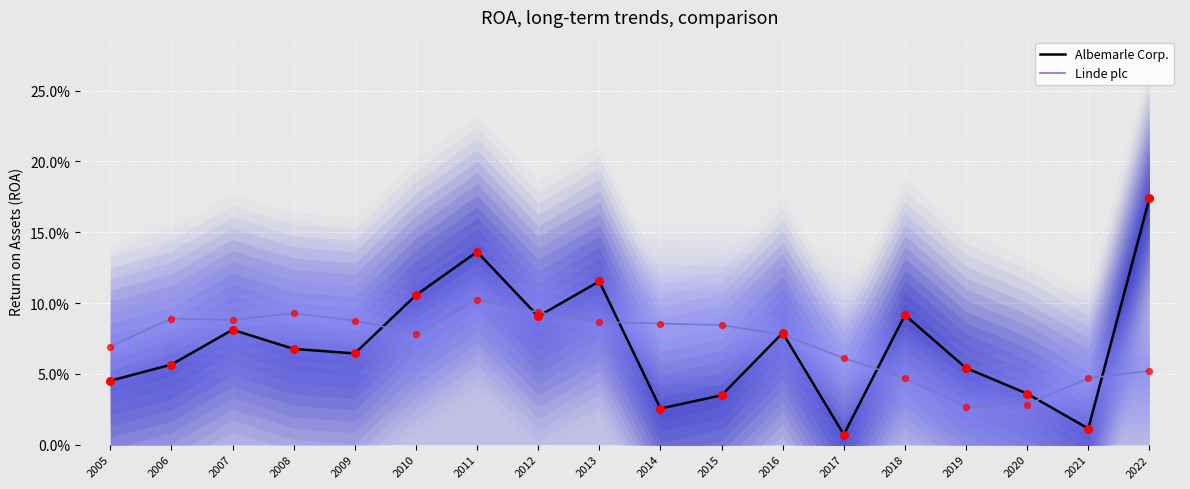

At how many categories does at least one series exceed 0?

18